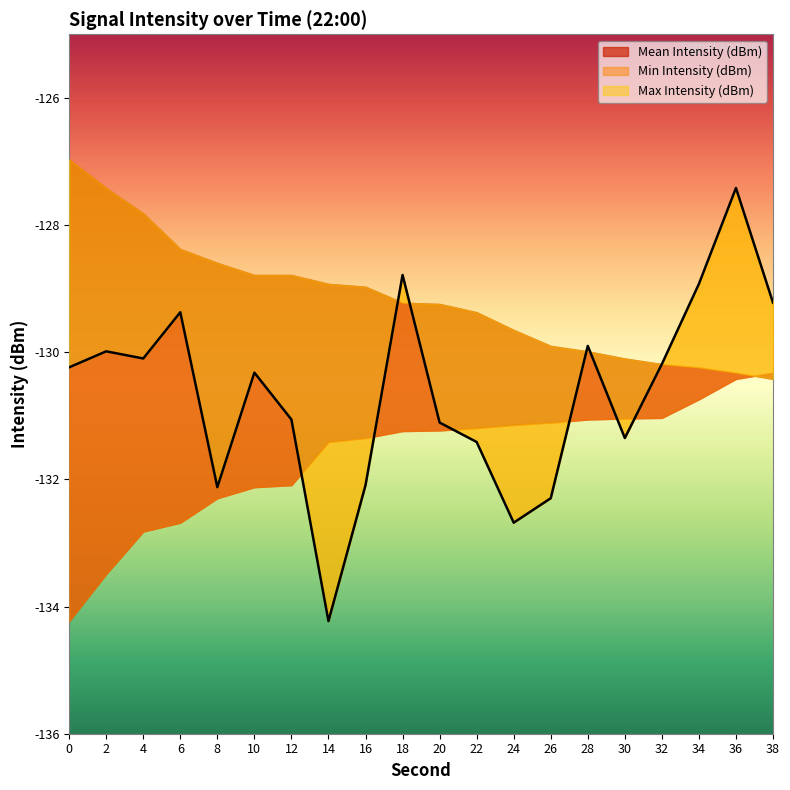

What is the average value of the Mean Intensity (dBm) series?

-130.6